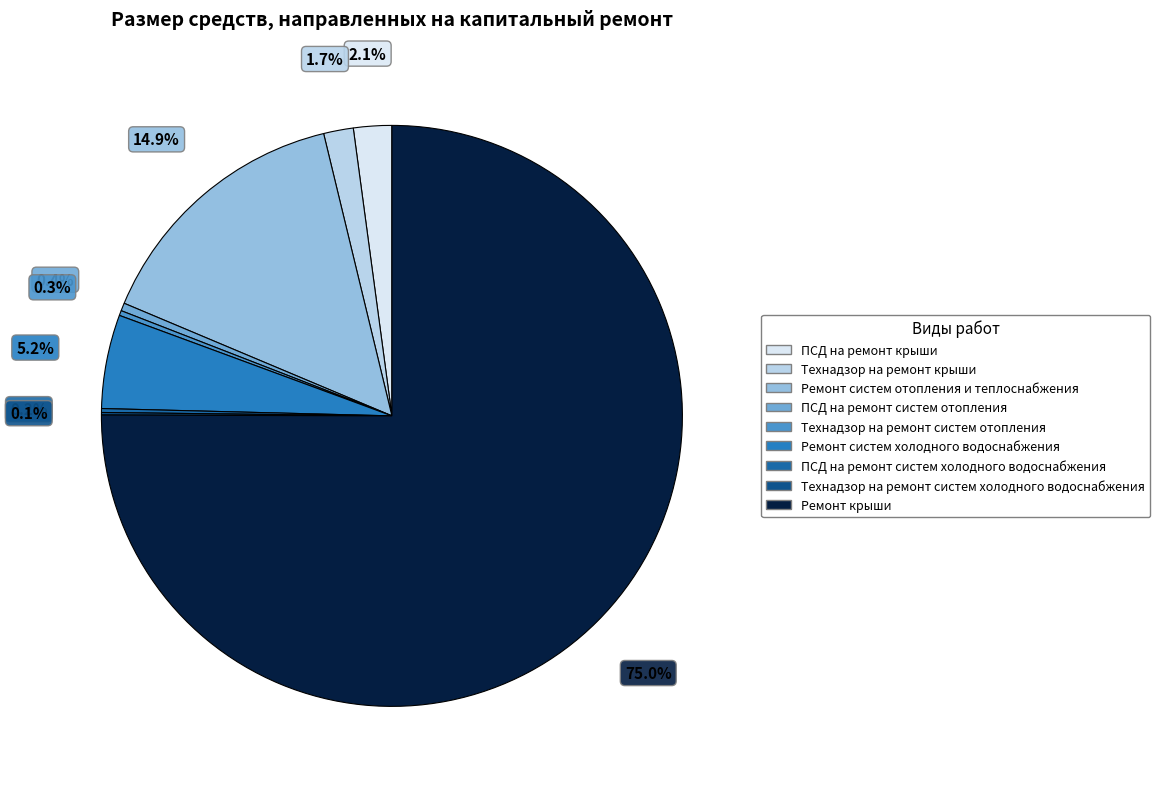

Count the number of slices in the pie.

9